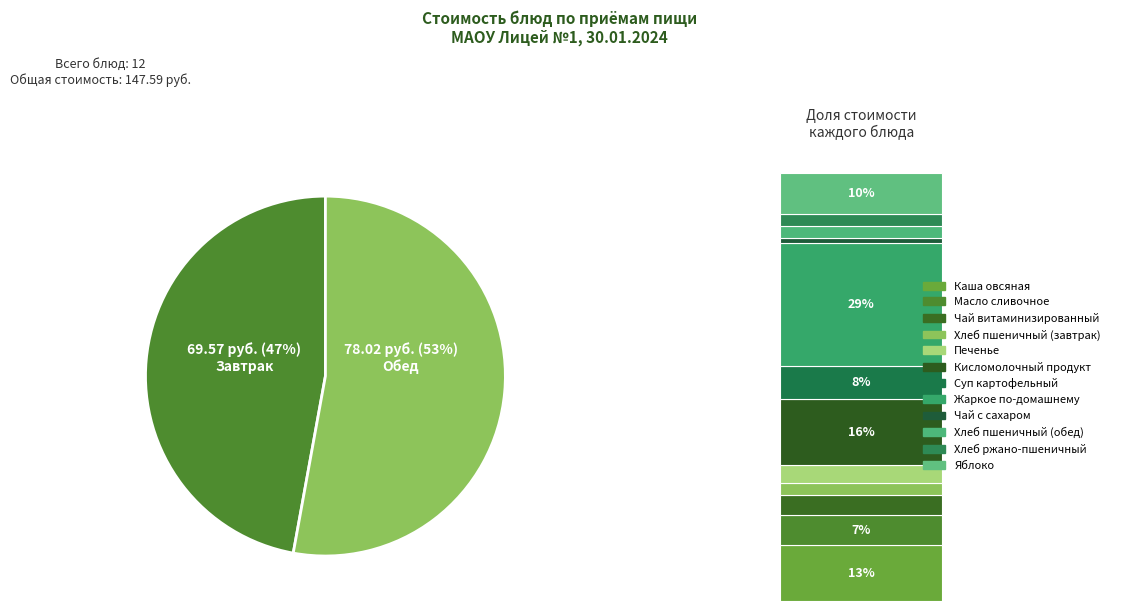

Does Жаркое по-домашнему represent more than half of the total?

No